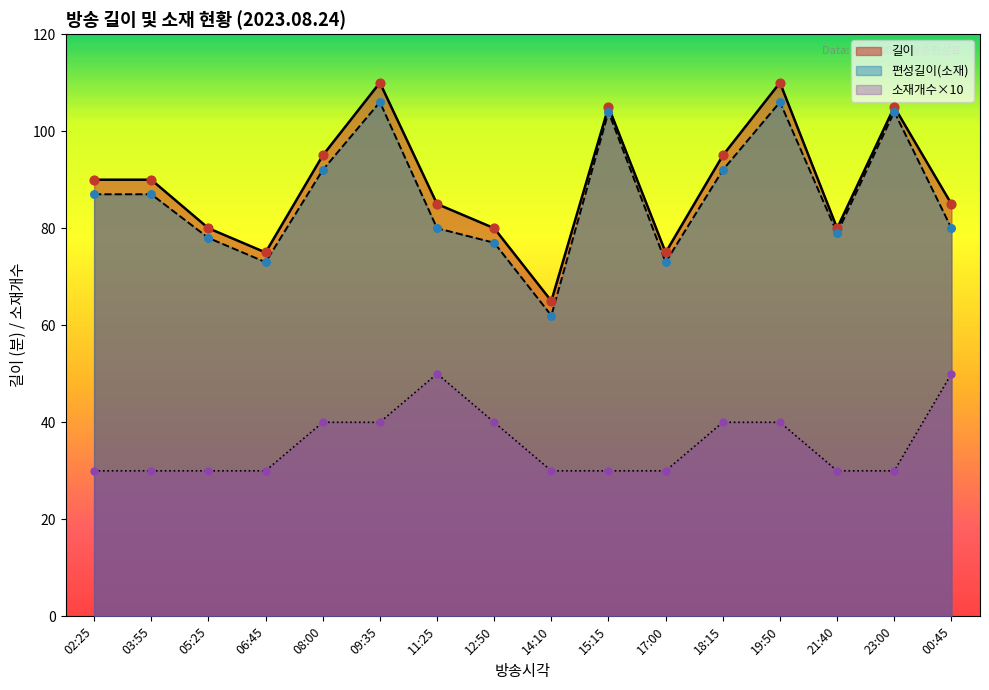

At how many categories does at least one series exceed 89?

8